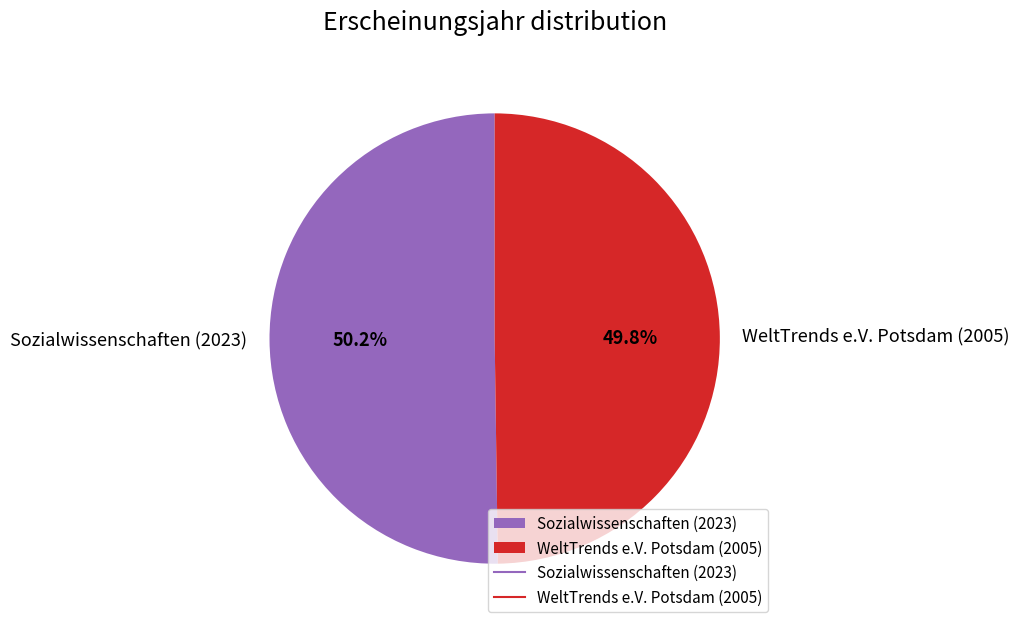

Is there any slice that represents more than half of the pie?

Yes